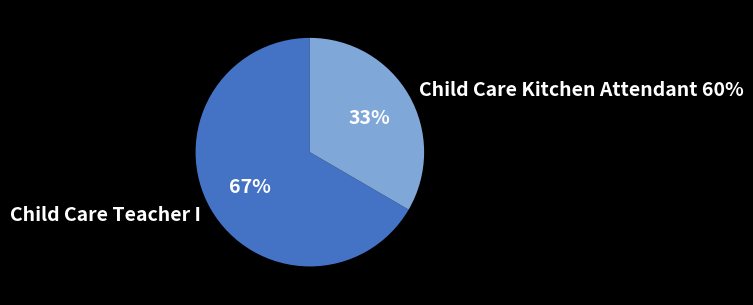

What is the smallest slice in the pie chart?

Child Care Kitchen Attendant 60%